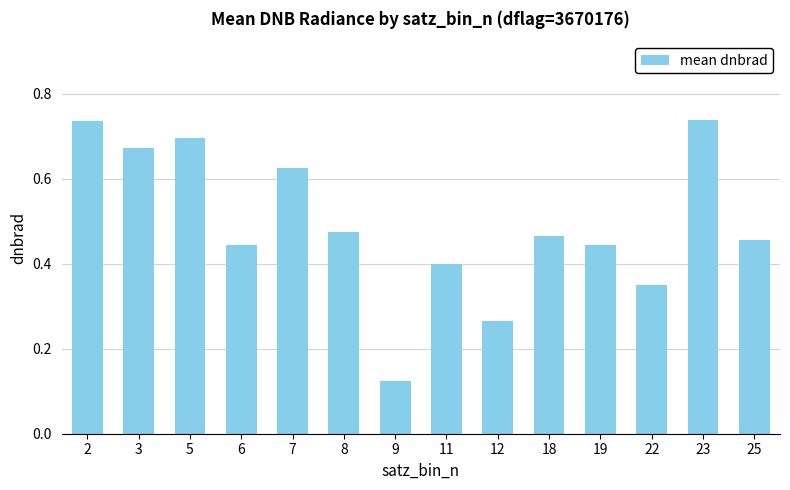

What is the sum of all values?

6.9